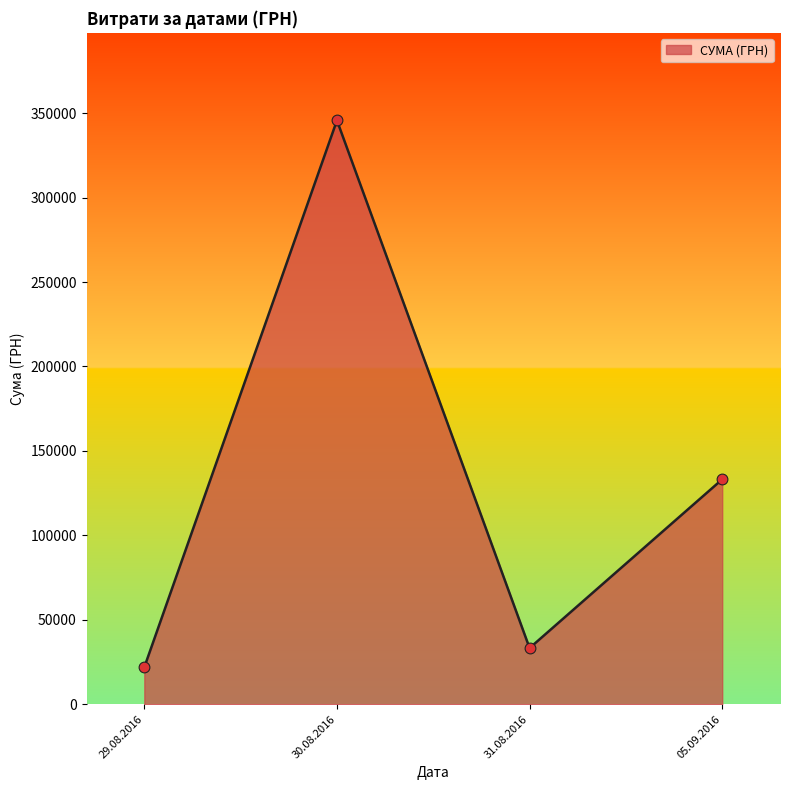

Between 29.08.2016 and 30.08.2016, which is larger?

30.08.2016